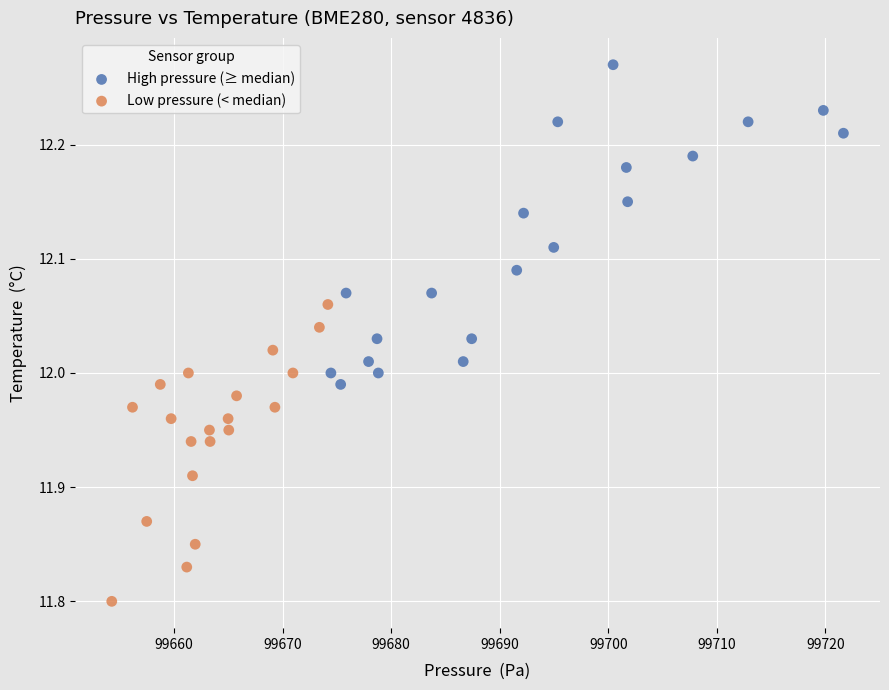

Which series reaches the minimum Y coordinate?

Low pressure (< median)